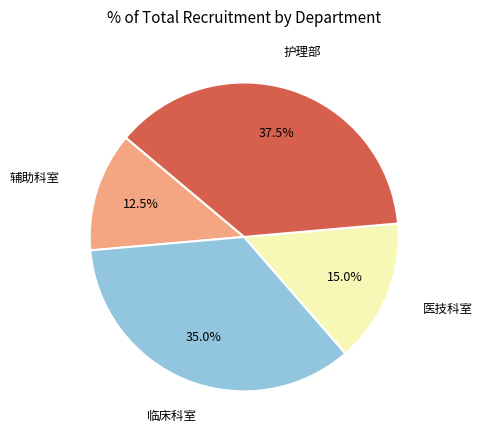

Does any single category account for the majority?

No